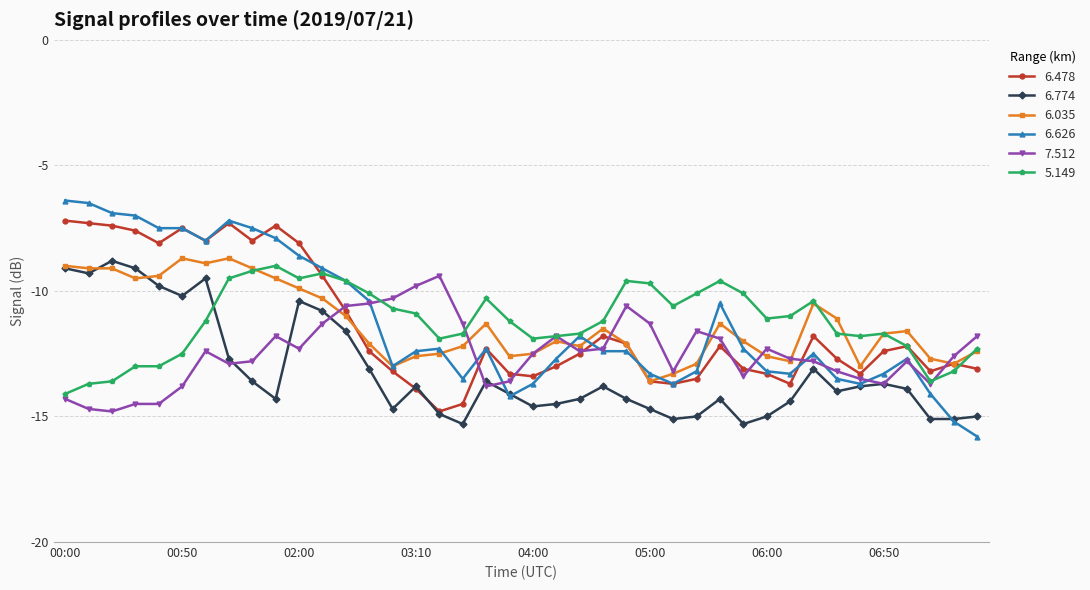

What are all the series names shown in the legend?

6.478, 6.774, 6.035, 6.626, 7.512, 5.149